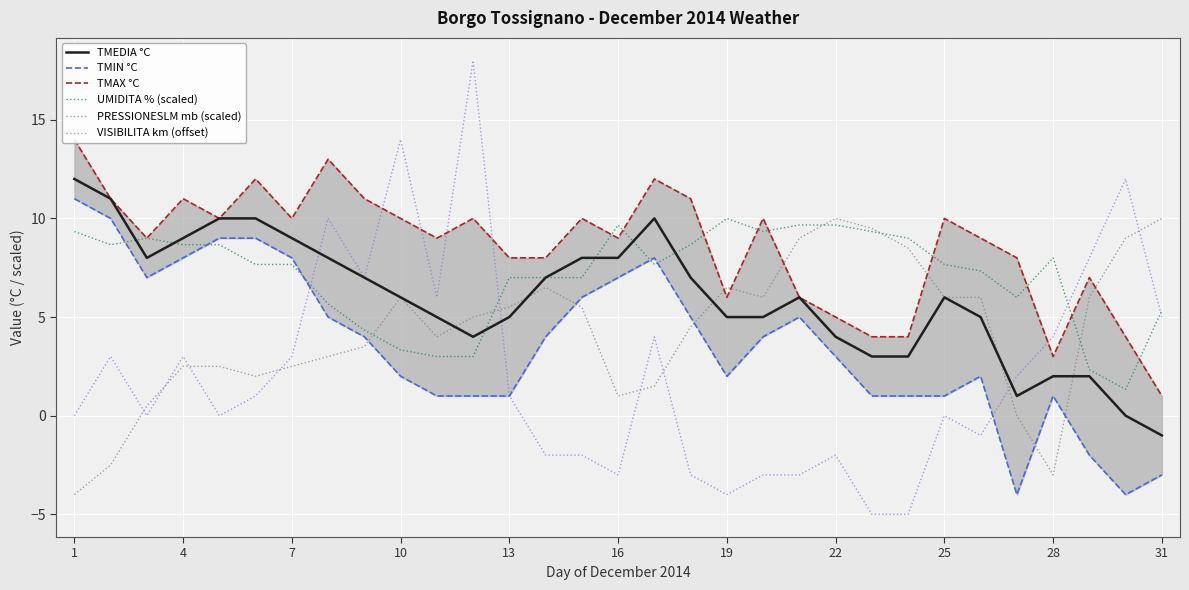

True or false: TMIN °C and TMAX °C intersect in this chart.

False